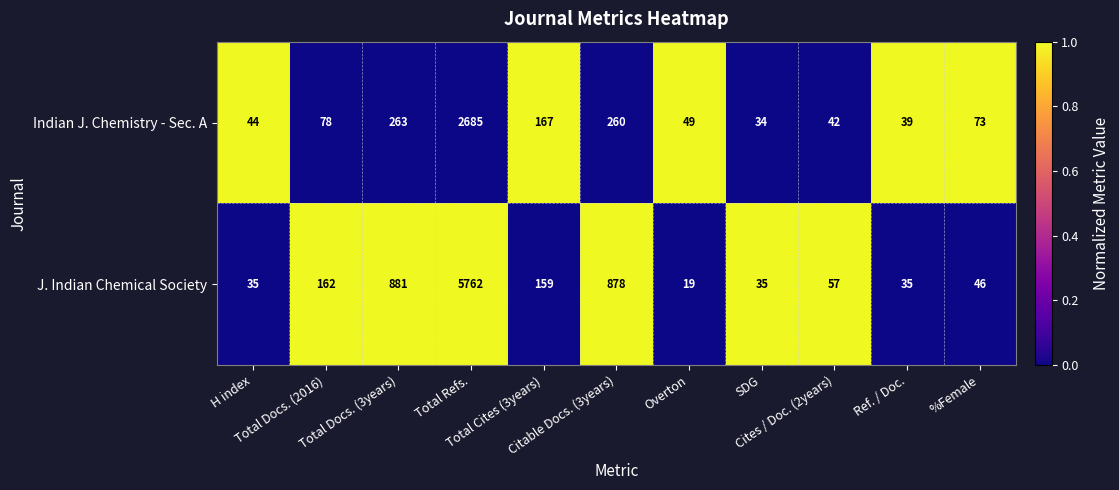

What is the smallest value displayed?

19